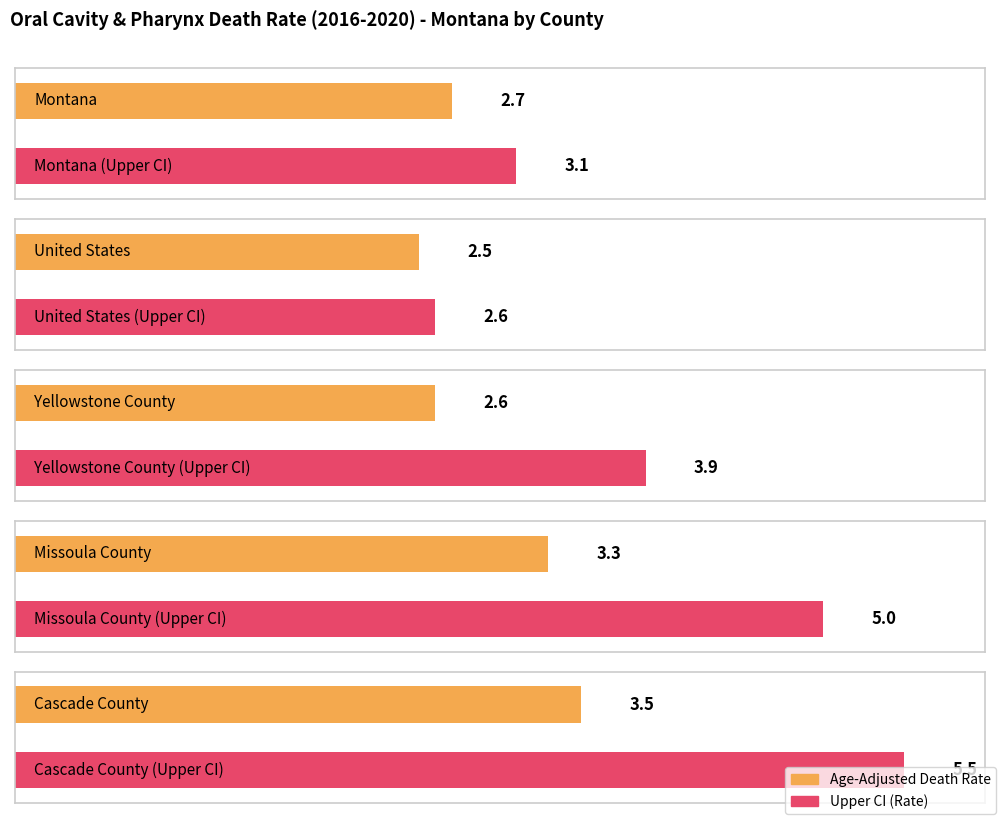

True or false: Age-Adjusted Death Rate has a value of 3.5 at Cascade County.

True